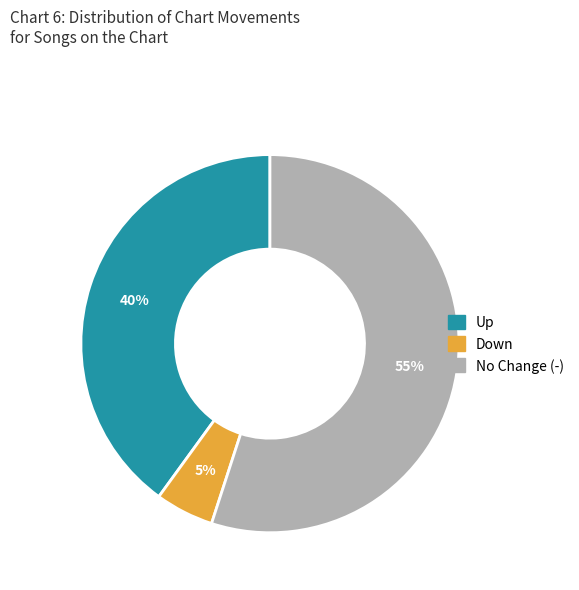

To the nearest percent, what is the difference between the largest and smallest slice percentages?

50%